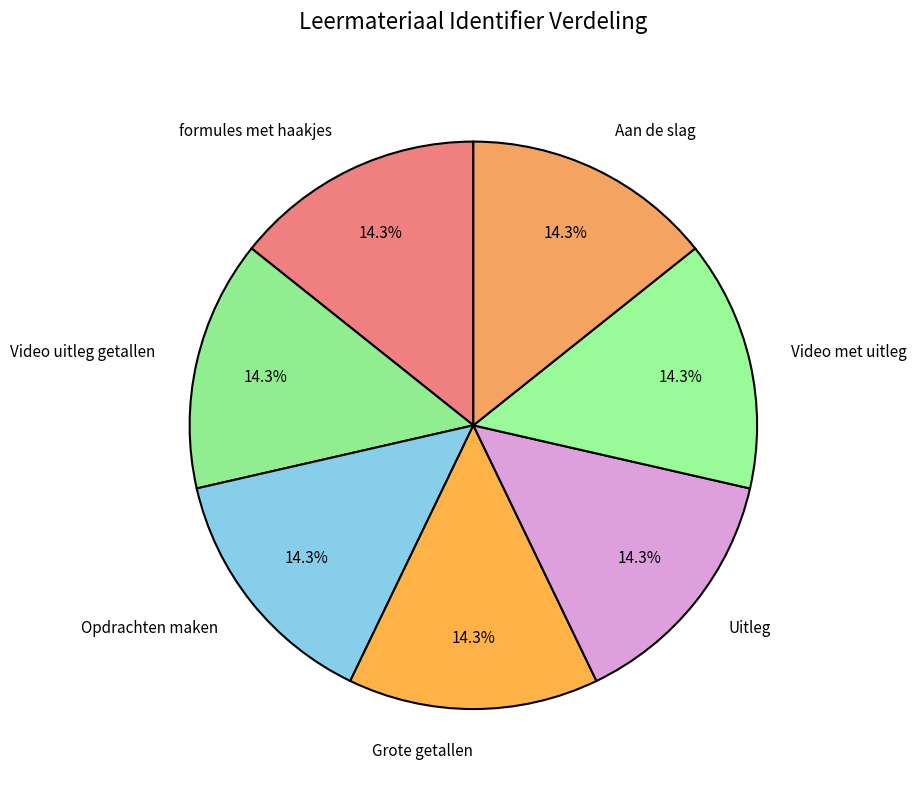

What percentage do Opdrachten maken and formules met haakjes together represent?

28.6%